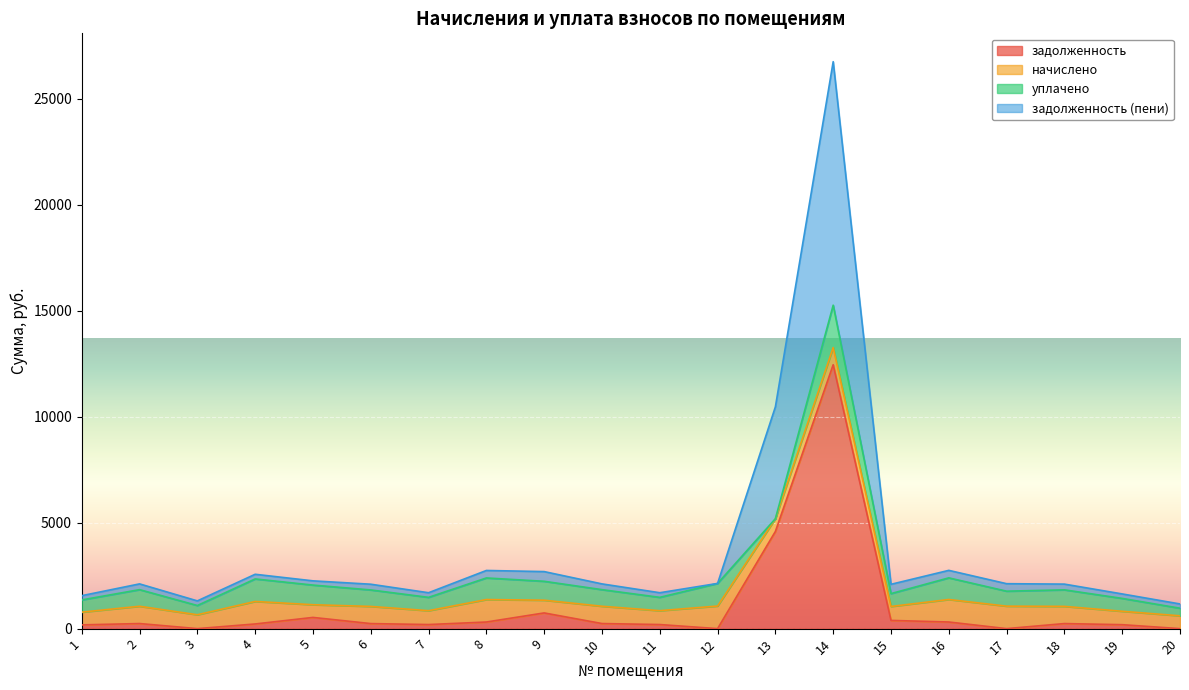

What is the total value across all series at 20?

1164.2